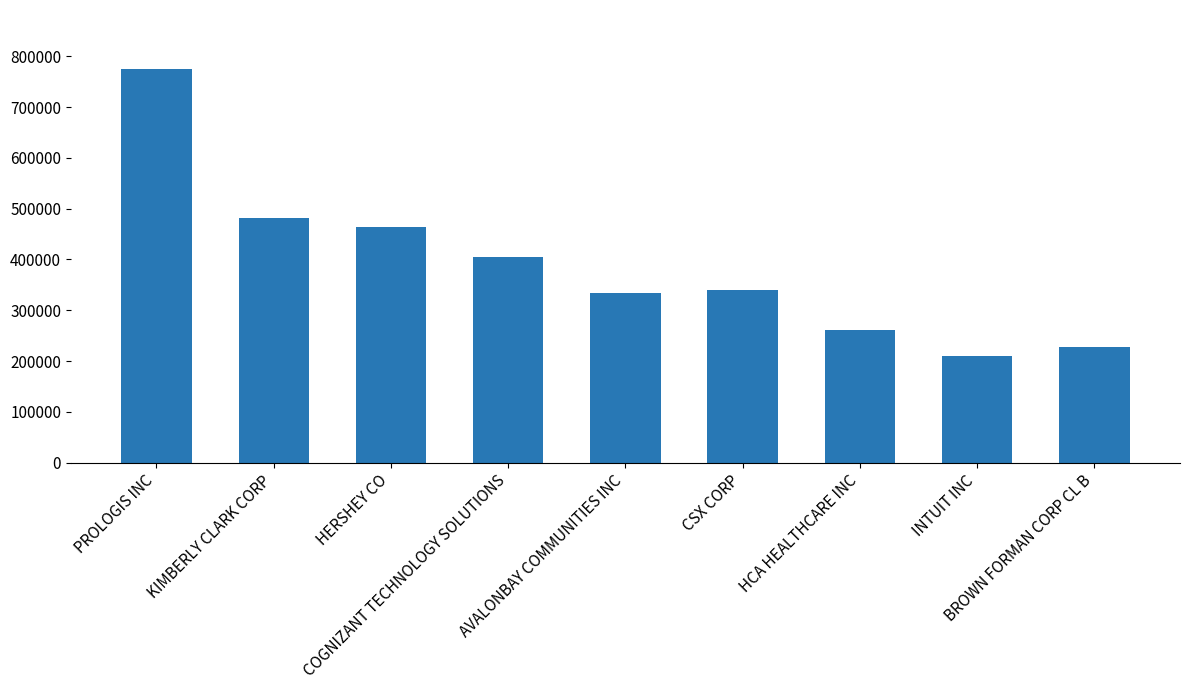

What is the label of the 7th bar from the left?

HCA HEALTHCARE INC